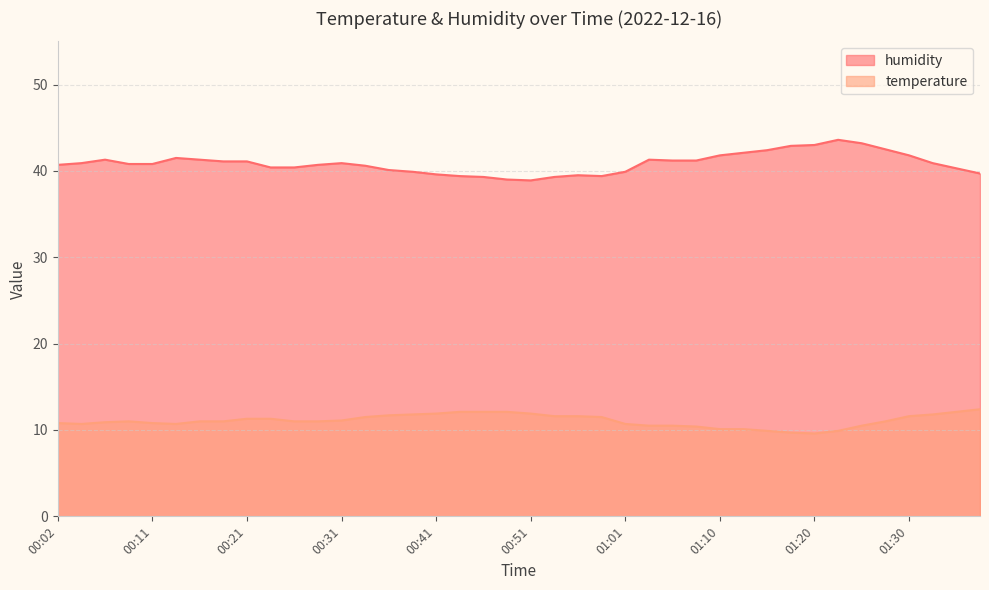

At which category is the sum across all series the highest?

01:25